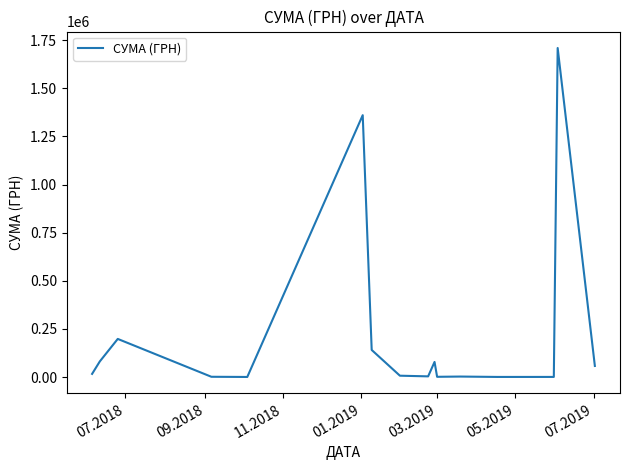

What is the difference between the maximum and minimum values?

1709144.4